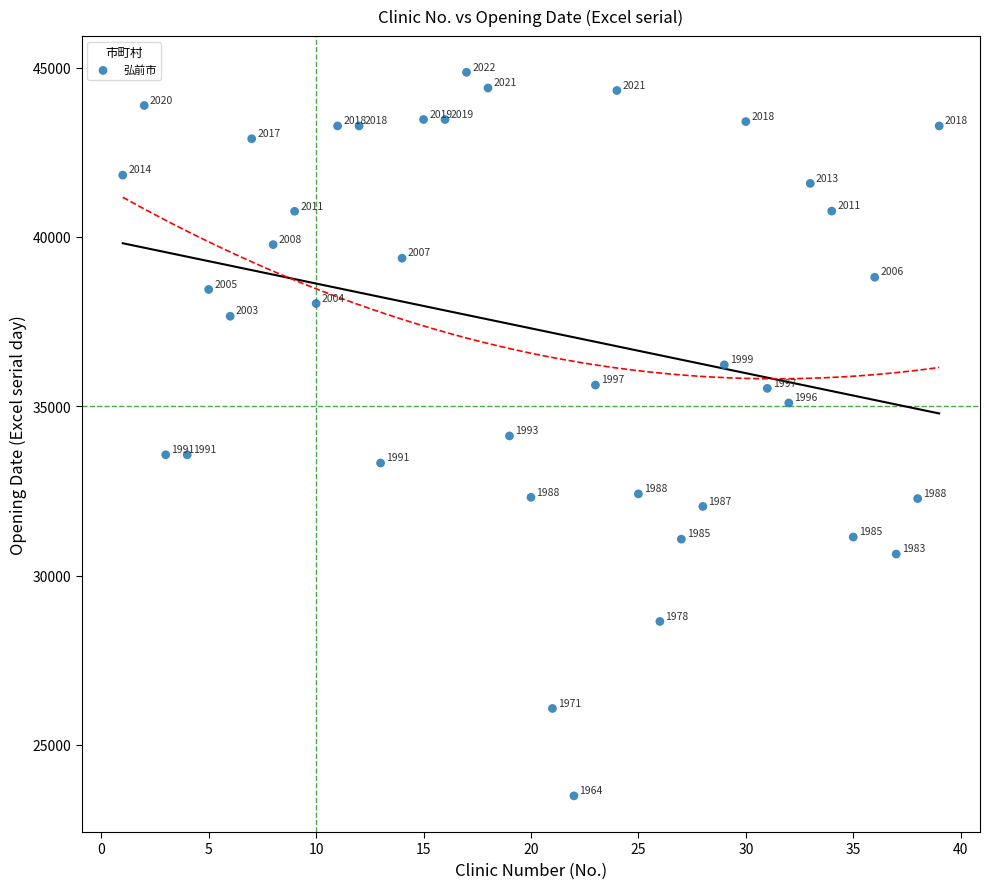

What Y value in the scatter plot is closest to 34178?

34123